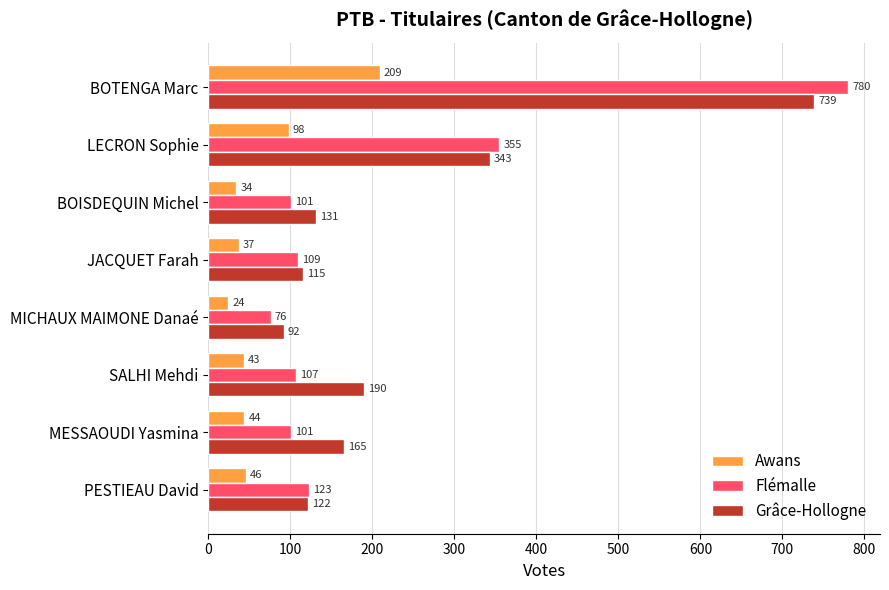

Is it true that Awans equals 11 at MESSAOUDI Yasmina?

False